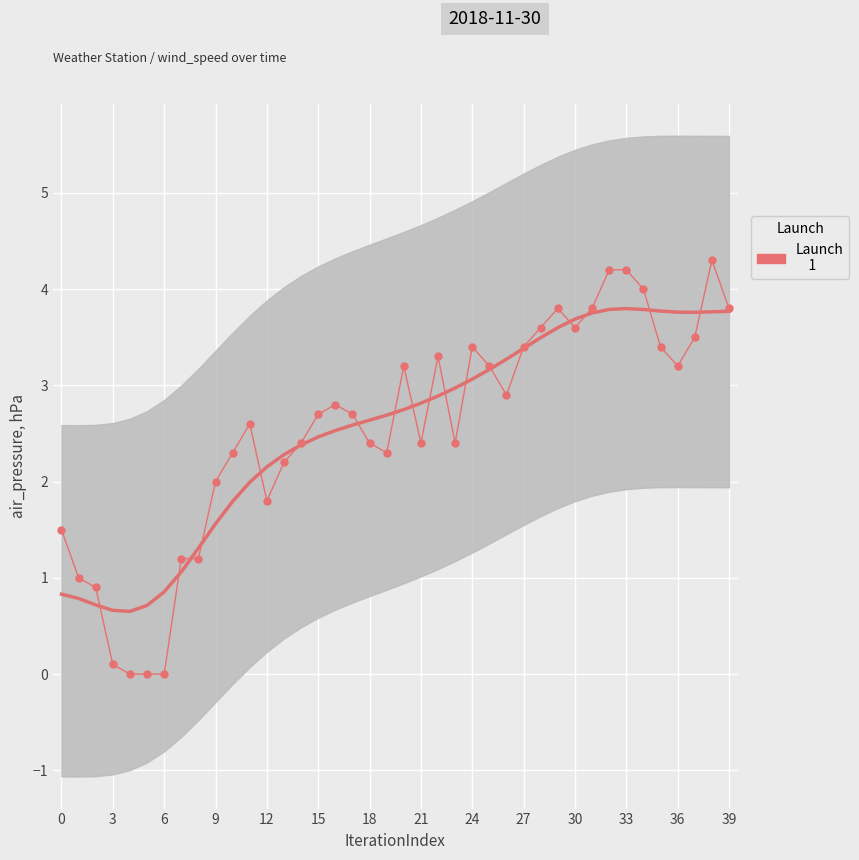

What is the label of the 18th point from the left?

17